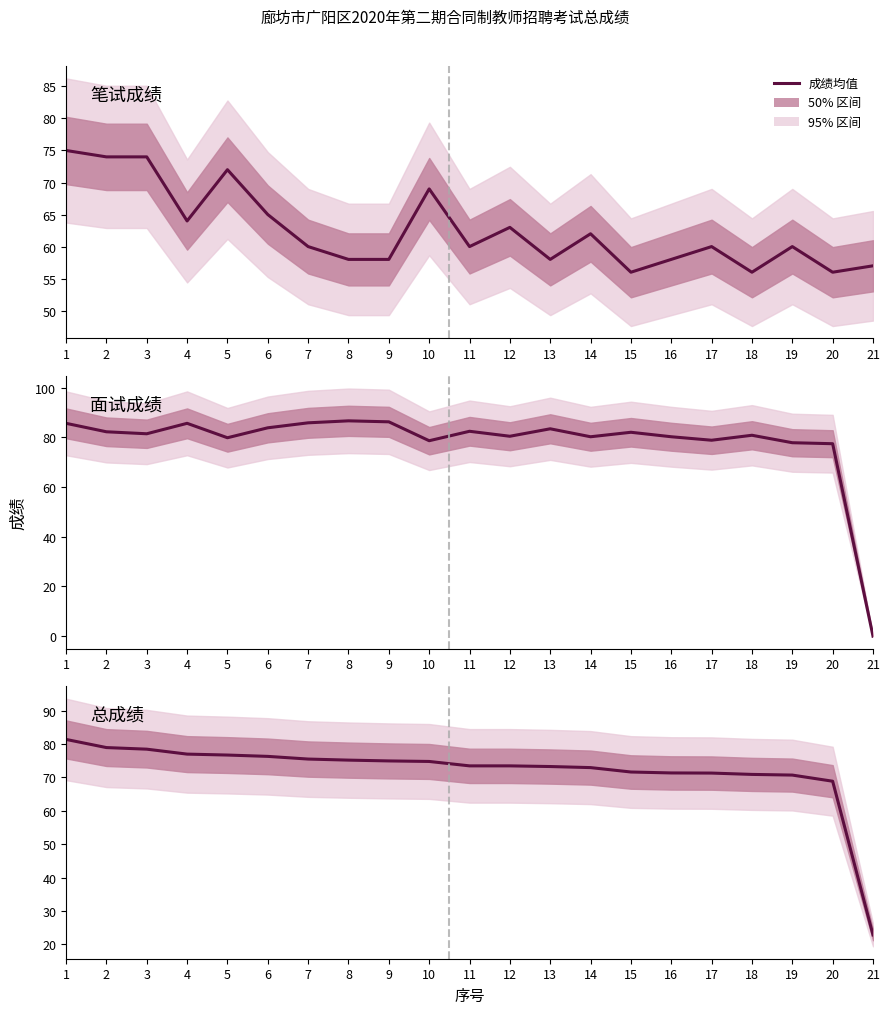

Rank the categories by 笔试成绩 value from highest to lowest.

1, 2, 3, 5, 10, 6, 4, 12, 14, 7, 11, 17, 19, 8, 9, 13, 16, 21, 15, 18, 20